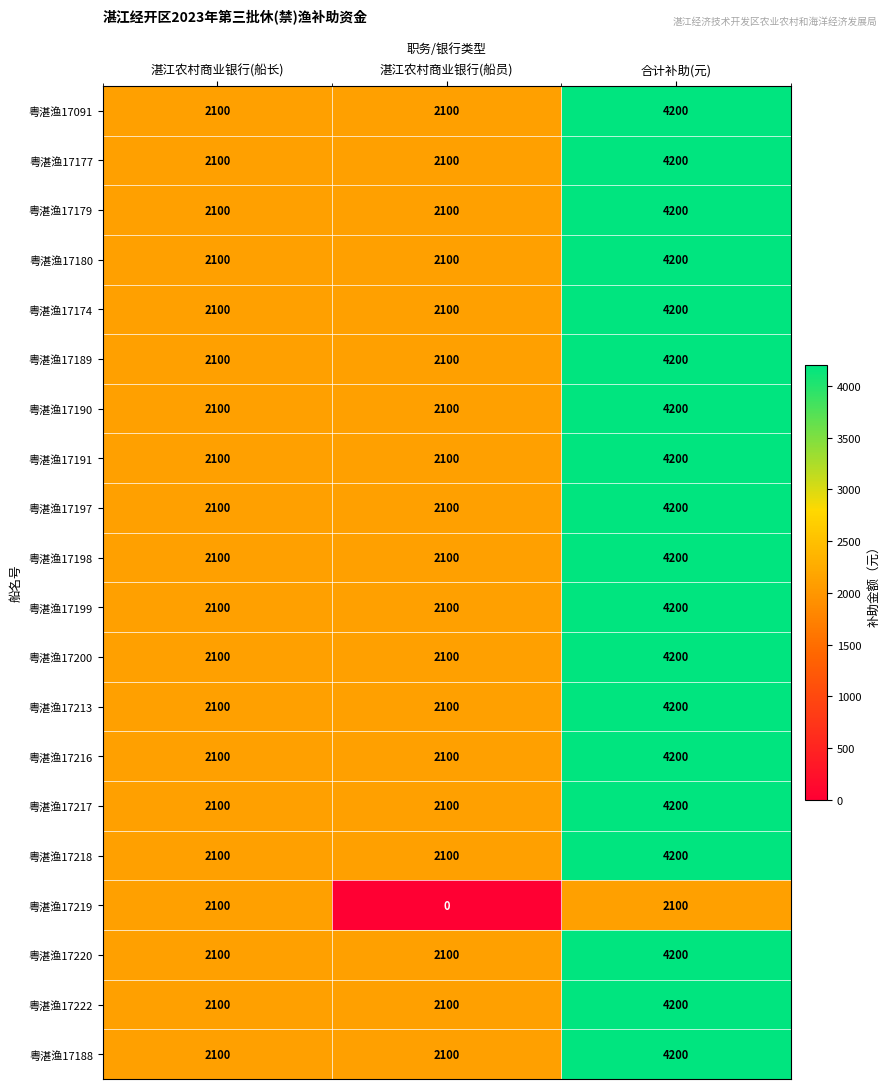

At which category is the sum across all series the highest?

合计补助(元)